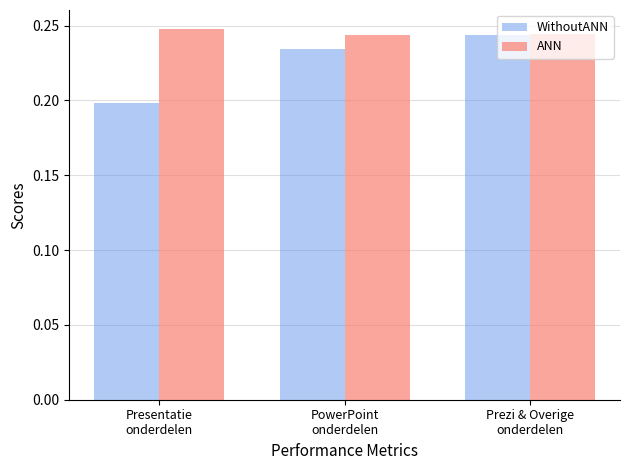

Between Presentatie
onderdelen and Prezi & Overige
onderdelen, which series saw the biggest shift?

WithoutANN